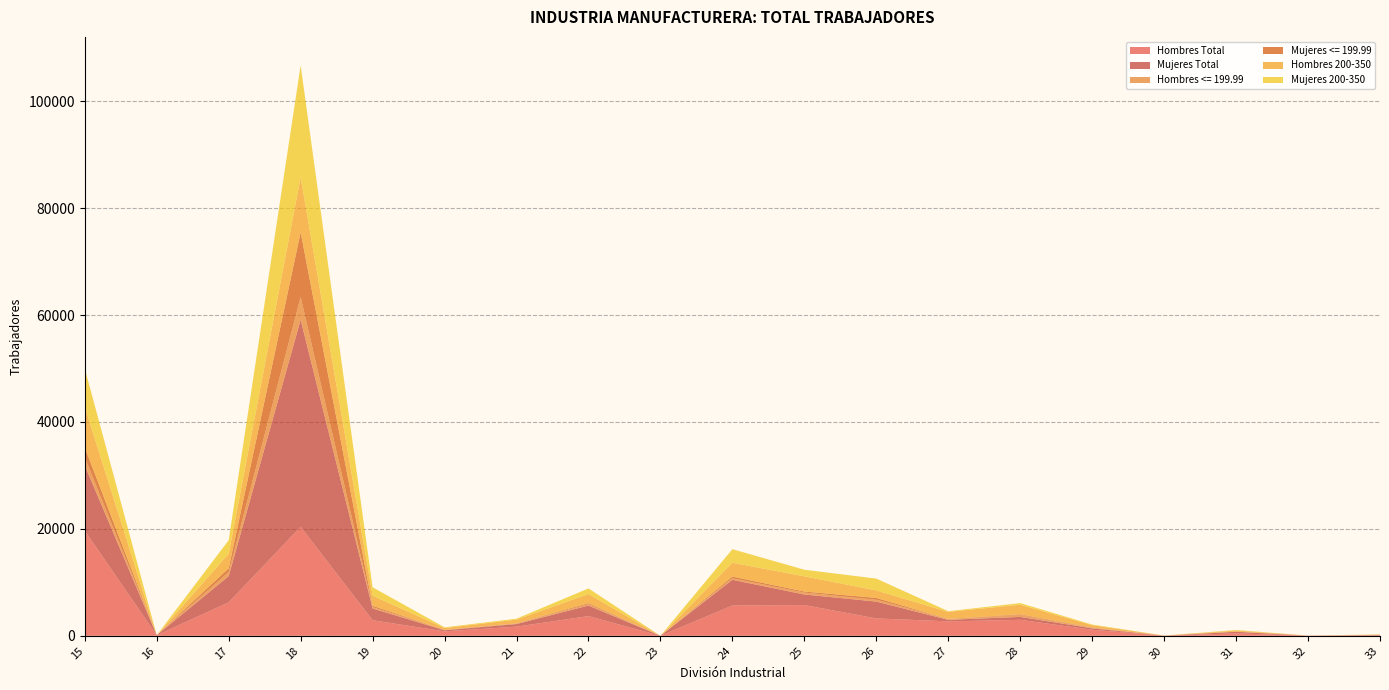

Reading left to right, list all the values displayed in this chart.

Hombres Total: 15=19642.2	16=106.8	17=6256.1	18=20387.9	19=2916.5	20=830.4	21=1714.8	22=3686.6	23=0.0	24=5670.1	25=5753.6	26=3249.7	27=2702.8	28=2987.4	29=1133.0	30=16.9	31=451.7	32=27.5	33=83.6
Mujeres Total: 15=12208.7	16=10.6	17=4910.5	18=38718.4	19=2195.0	20=210.5	21=484.5	22=1969.7	23=0.0	24=4810.0	25=1972.9	26=3154.5	27=283.5	28=551.1	29=269.8	30=11.6	31=298.3	32=4.2	33=78.3
Hombres <= 199.99: 15=1544.5	16=0.0	17=773.3	18=4275.8	19=260.2	20=45.5	21=88.9	22=266.6	23=0.0	24=283.5	25=359.7	26=343.8	27=161.9	28=366.0	29=91.0	30=0.0	31=27.5	32=3.2	33=6.3
Mujeres <= 199.99: 15=1831.1	16=0.0	17=680.2	18=12100.8	19=248.6	20=20.1	21=47.6	22=180.9	23=0.0	24=314.2	25=198.9	26=333.2	27=20.1	28=115.3	29=64.5	30=0.0	31=16.9	32=0.0	33=6.3
Hombres 200-350: 15=7609.1	16=0.0	17=2730.3	18=10287.6	19=1887.2	20=349.1	21=691.8	22=1712.7	23=0.0	24=2578.0	25=2839.3	26=1406.9	27=1317.0	28=1788.8	29=436.9	30=16.9	31=192.5	32=9.5	33=49.7
Mujeres 200-350: 15=7163.8	16=0.0	17=2529.3	18=20919.0	19=1574.1	20=129.1	21=179.8	22=1047.3	23=0.0	24=2548.4	25=1236.6	26=2215.1	27=120.6	28=312.1	29=113.2	30=9.5	31=101.6	32=0.0	33=43.4